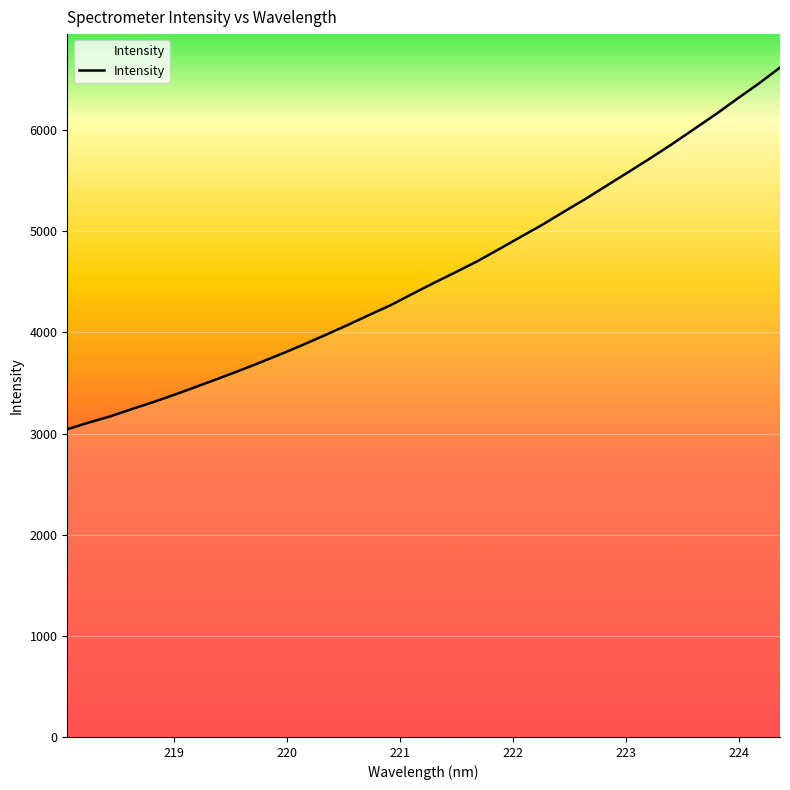

What is the sum of all values?

155491.9